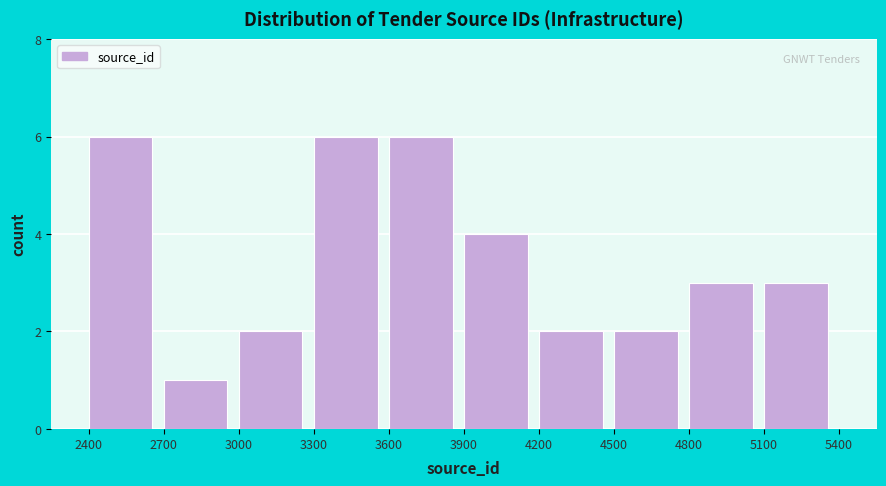

Reading left to right, list every bar in this chart as the range it spans on the x-axis followed by its height. The values are not printed on the chart, so give them approximately, as read against the axis.

2400 to 2700: 6
2700 to 3000: 1
3000 to 3300: 2
3300 to 3600: 6
3600 to 3900: 6
3900 to 4200: 4
4200 to 4500: 2
4500 to 4800: 2
4800 to 5100: 3
5100 to 5400: 3